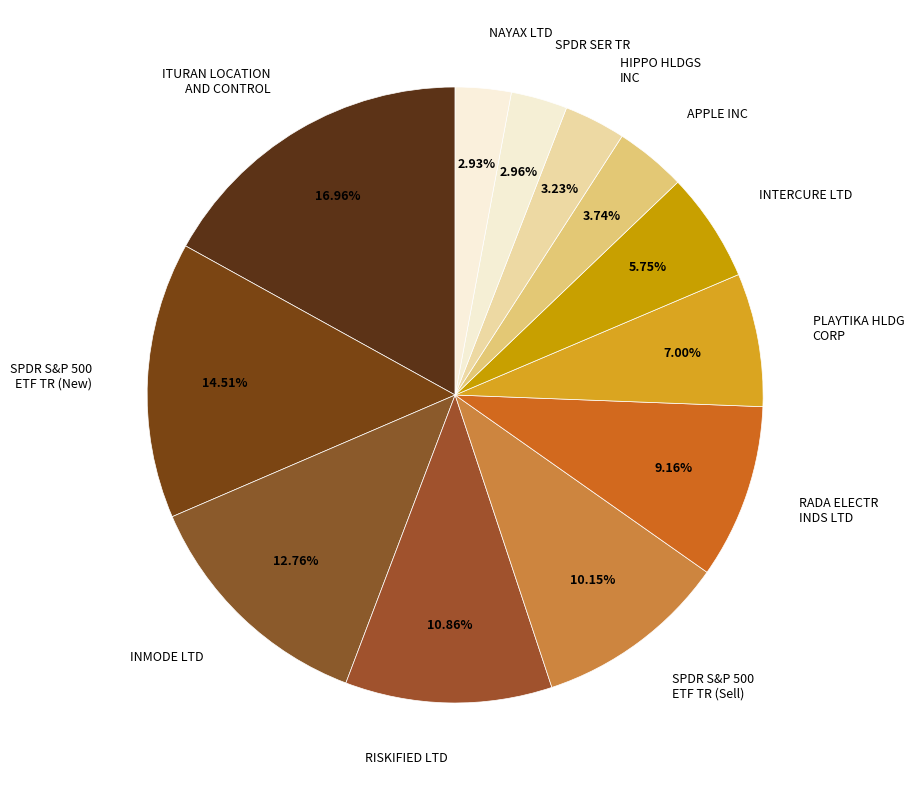

Is there a majority slice in this chart?

No